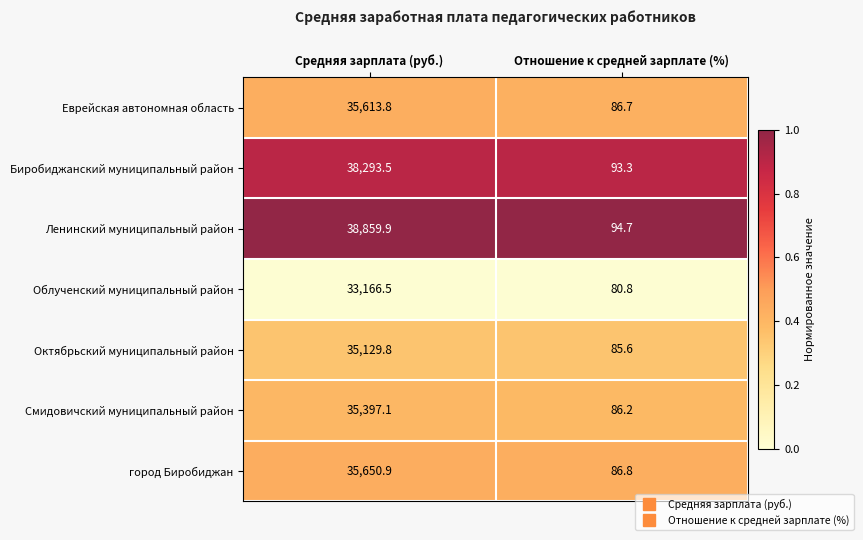

Is it true that город Биробиджан equals 56010.1 at Средняя зарплата (руб.)?

False